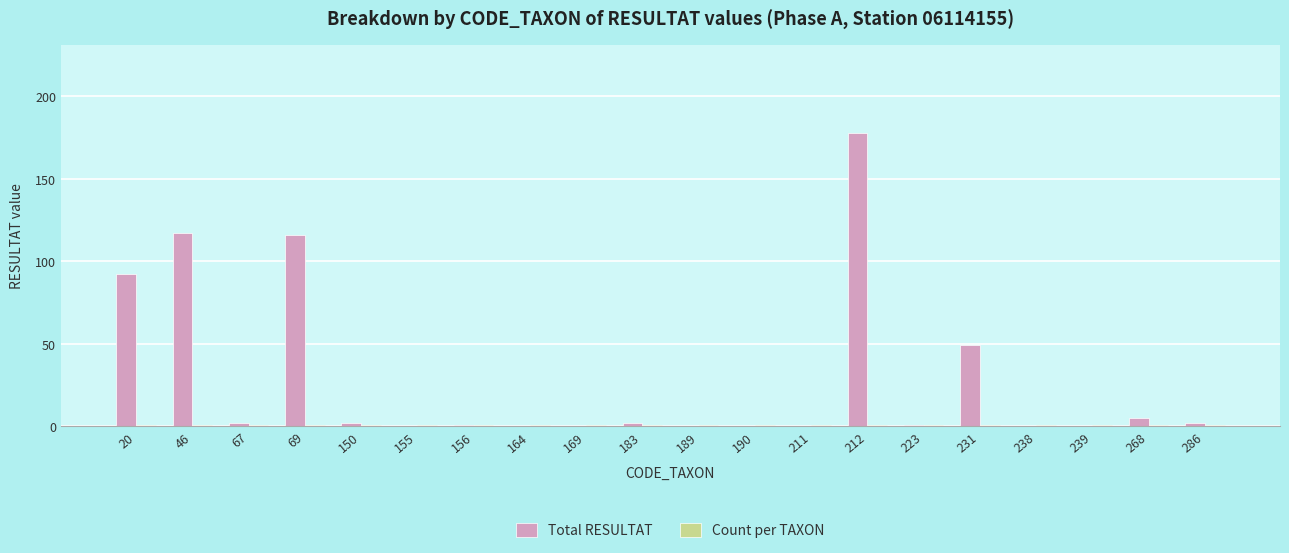

At which label is Total RESULTAT closest to 89?

20